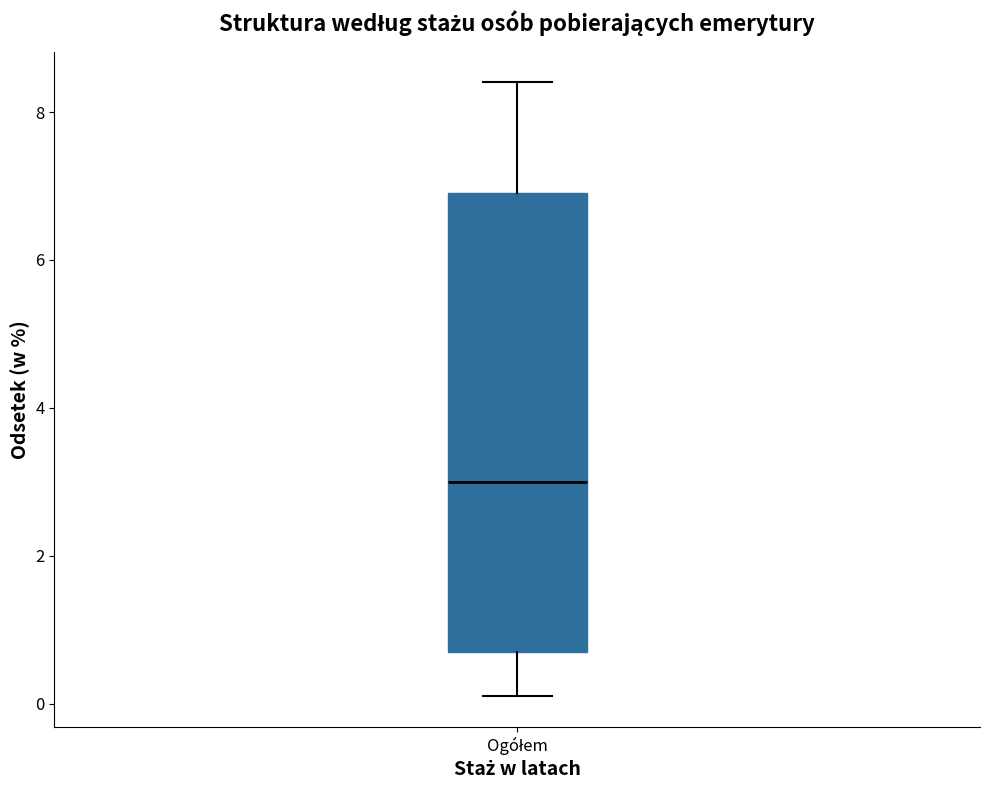

Where does the lower whisker of the box for Ogółem end on the y-axis? The values are not printed on the chart, so give them approximately, as read against the axis.

0.2